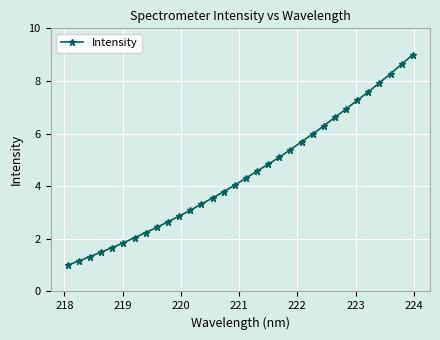

Does the chart have visible grid lines?

Yes